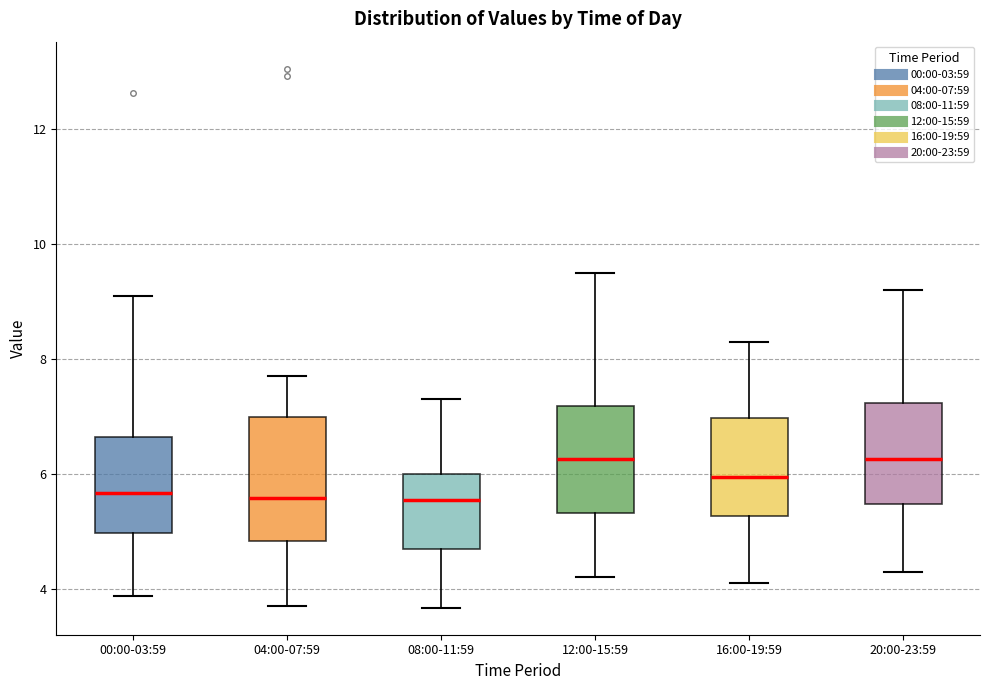

Which box is the tallest, from its lower edge to its upper edge?

04:00-07:59